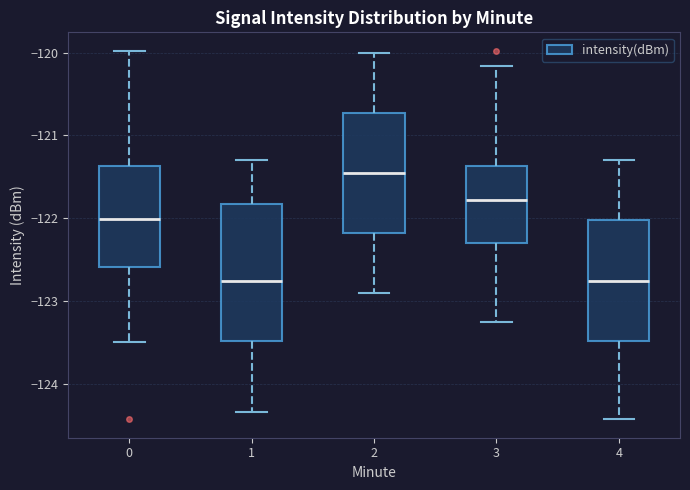

Reading left to right, transcribe this box plot: for each box, give where its median line is, the range the box spans, and where its two whiskers end, as read against the y-axis. The values are not printed on the chart, so give them approximately, as read against the axis.

0: median -122.0, box -122.6 to -121.4, whiskers -123.5 to -120.0
1: median -122.7, box -123.5 to -121.8, whiskers -124.3 to -121.3
2: median -121.4, box -122.2 to -120.7, whiskers -122.9 to -120.0
3: median -121.8, box -122.3 to -121.4, whiskers -123.2 to -120.2
4: median -122.7, box -123.5 to -122.0, whiskers -124.4 to -121.3